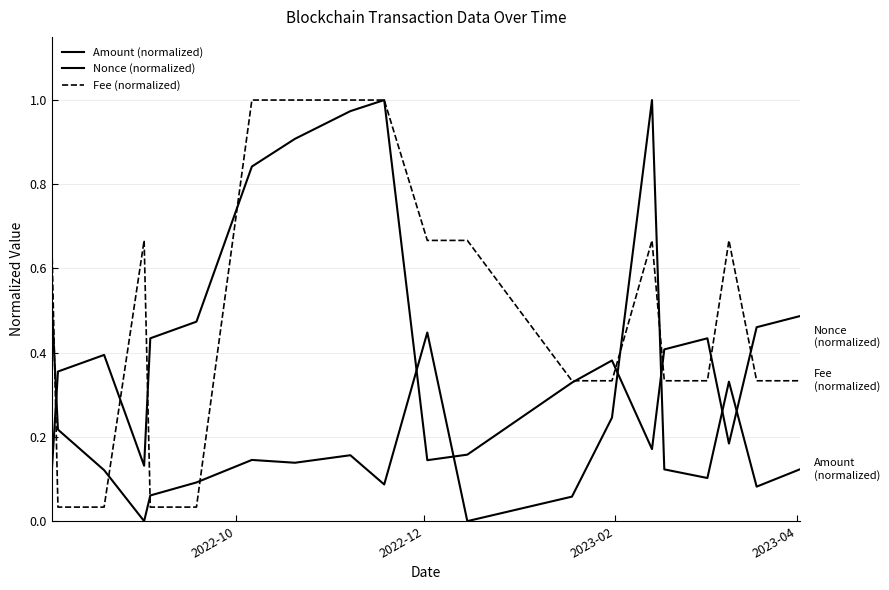

What is the difference between the second highest and second lowest values in the Fee (normalized) series?

1.0